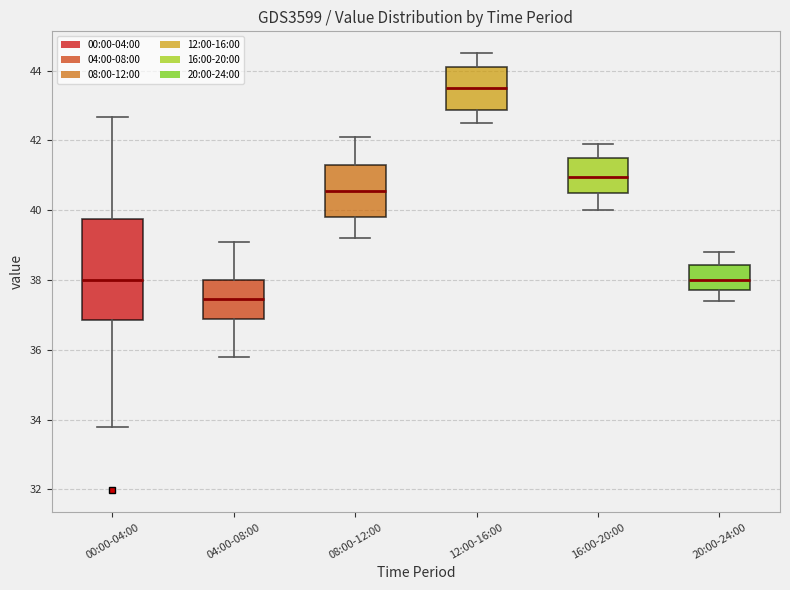

Where is the lower edge of the box for 12:00-16:00 on the y-axis? The values are not printed on the chart, so give them approximately, as read against the axis.

42.8